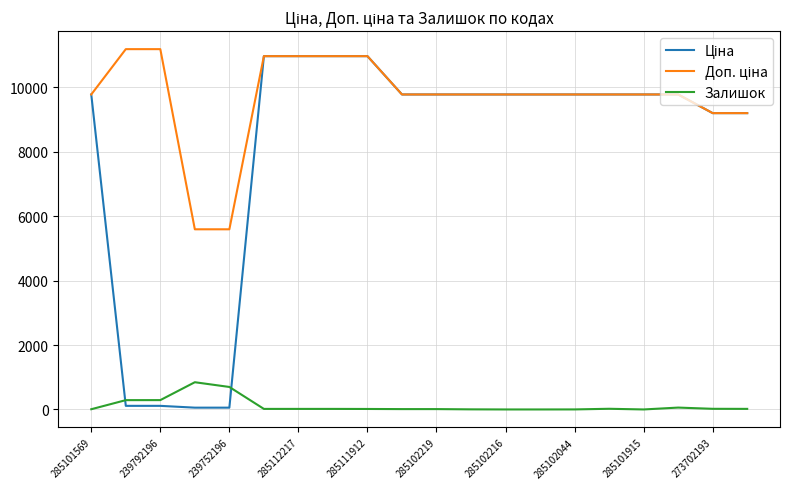

What is the maximum value shown in the chart?

11182.0